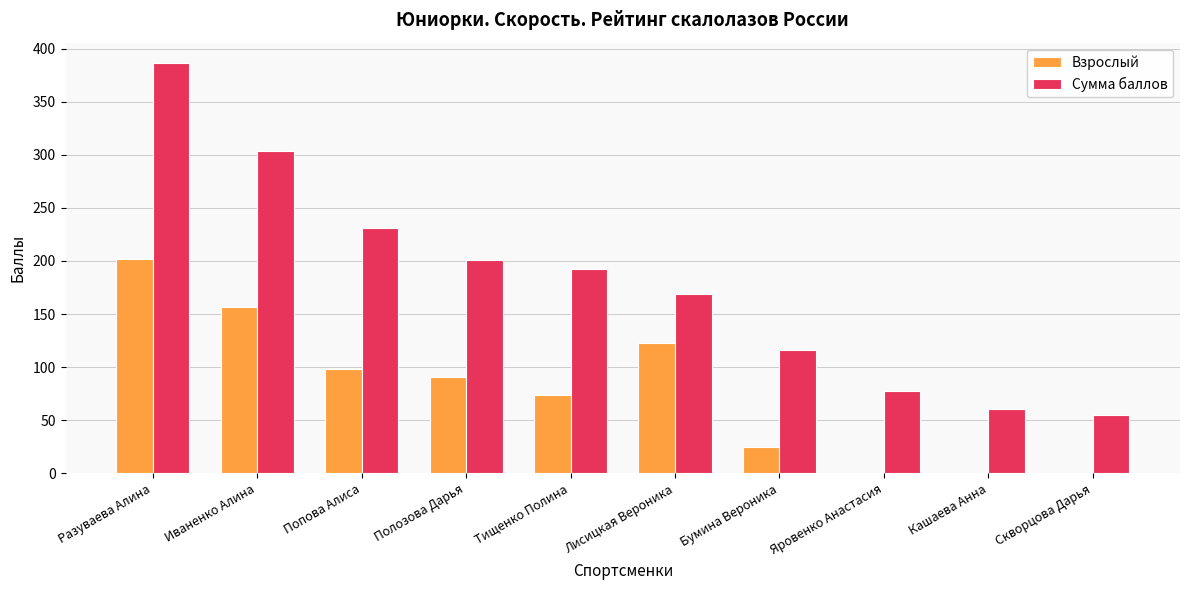

How many data points does each series have?

10